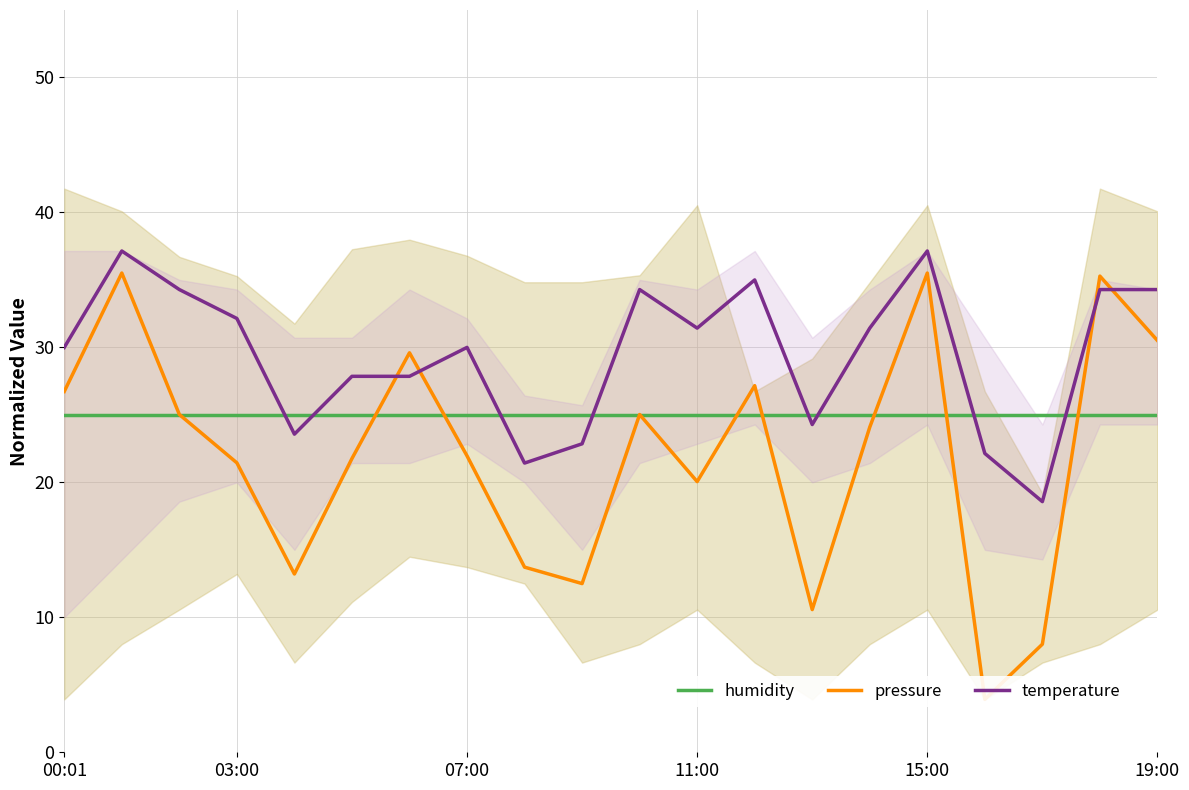

Which series ends up on top after the final intersection of temperature and pressure?

temperature